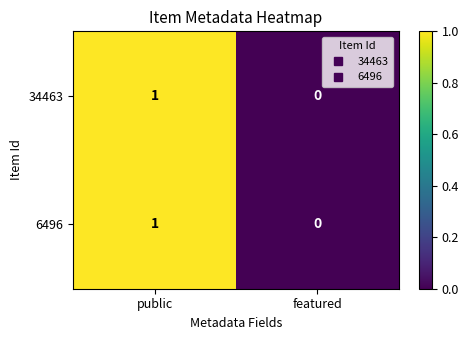

Count the number of categories in the chart.

2